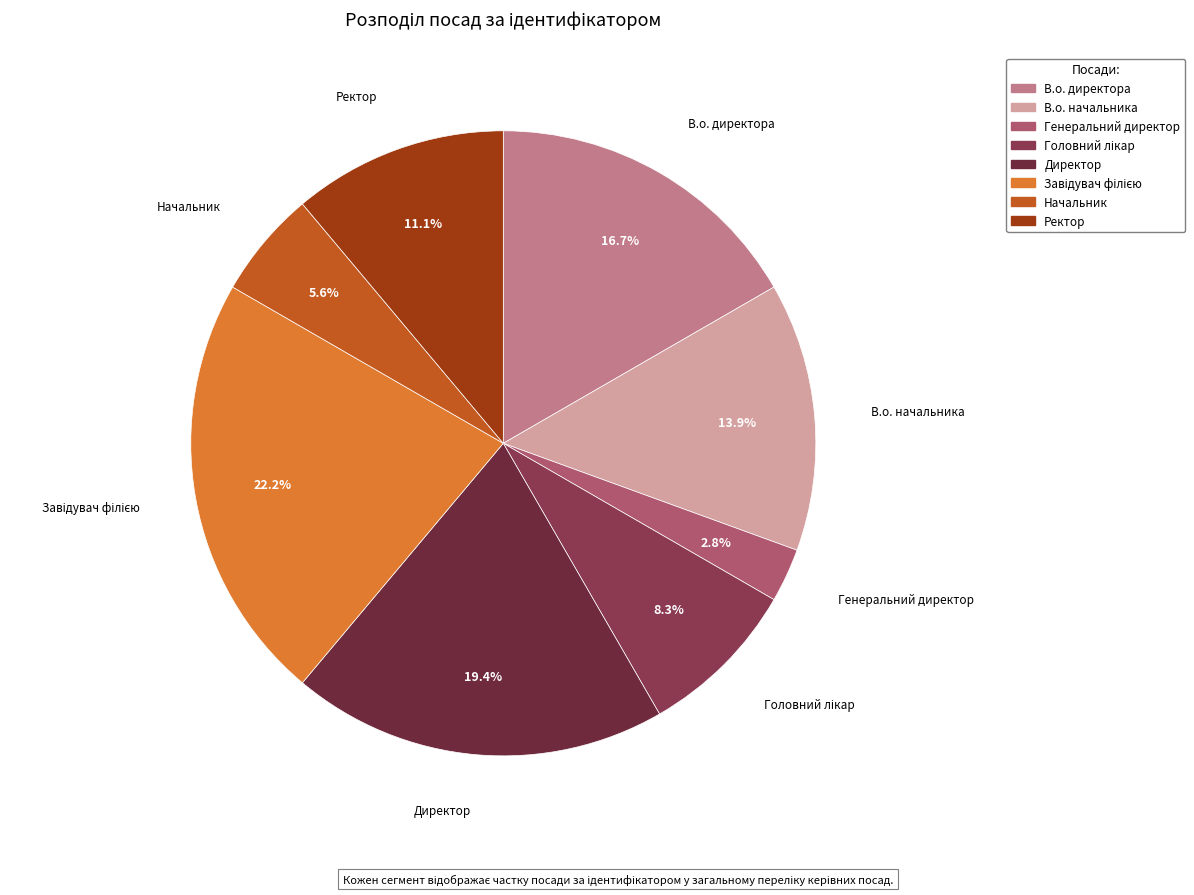

Is the sum of Генеральний директор and Начальник greater than half?

No